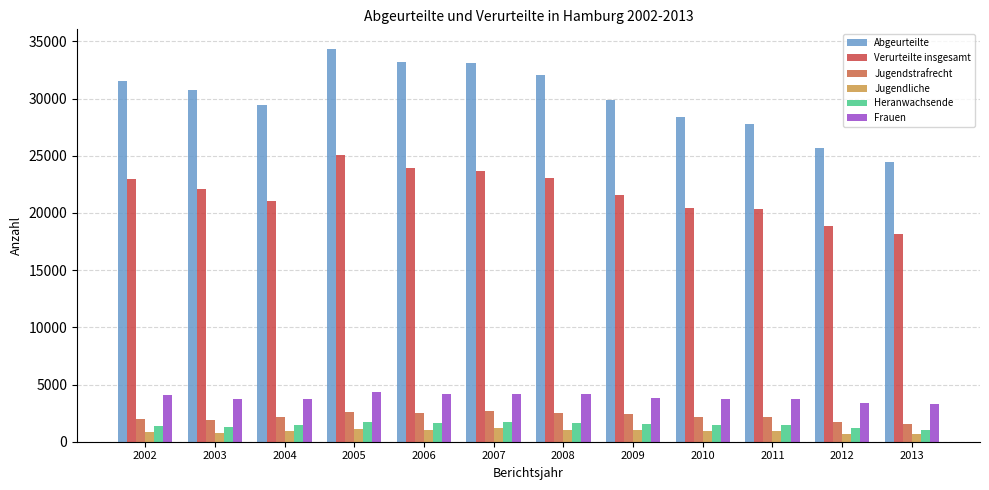

At which label does Jugendstrafrecht reach its peak?

2007